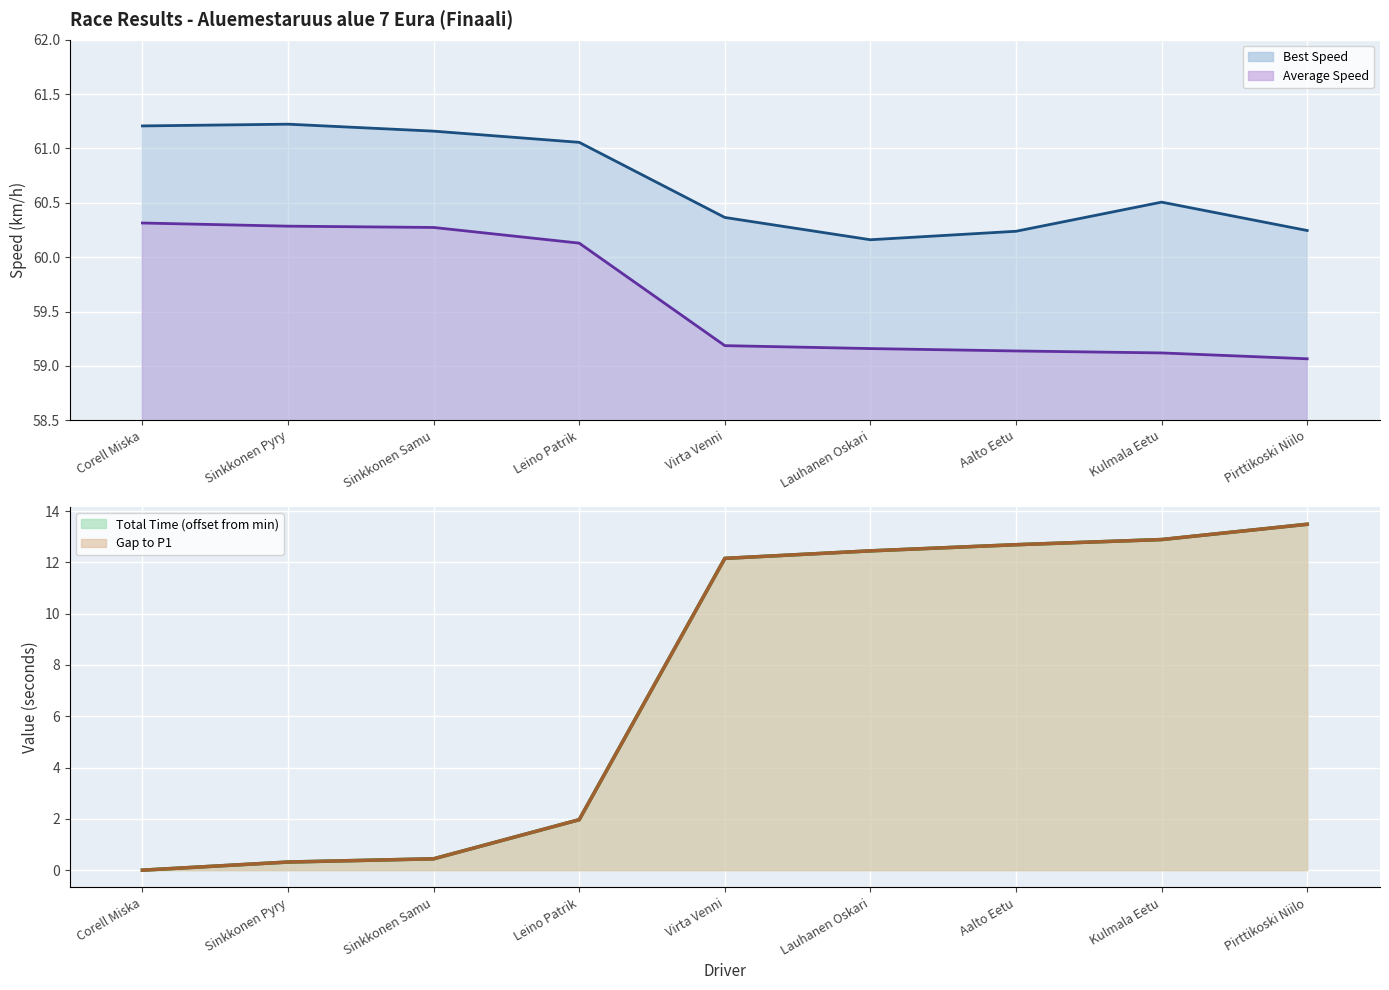

Is the value of Best Speed at Corell Miska greater than the value of Gap to P1 at Virta Venni?

Yes